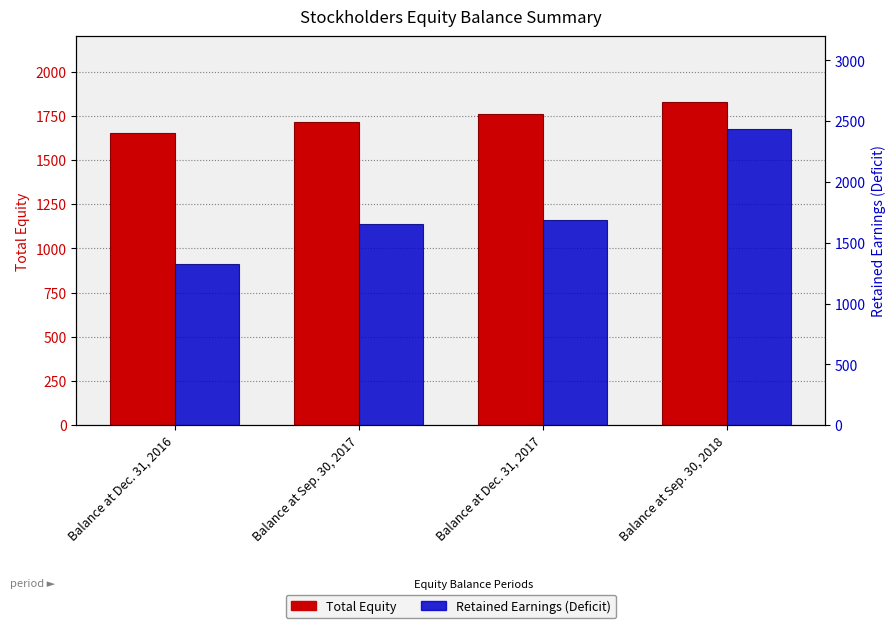

Is the value of Retained Earnings (Deficit) at Balance at Sep. 30, 2018 greater than the value of Total Equity at Balance at Dec. 31, 2017?

Yes